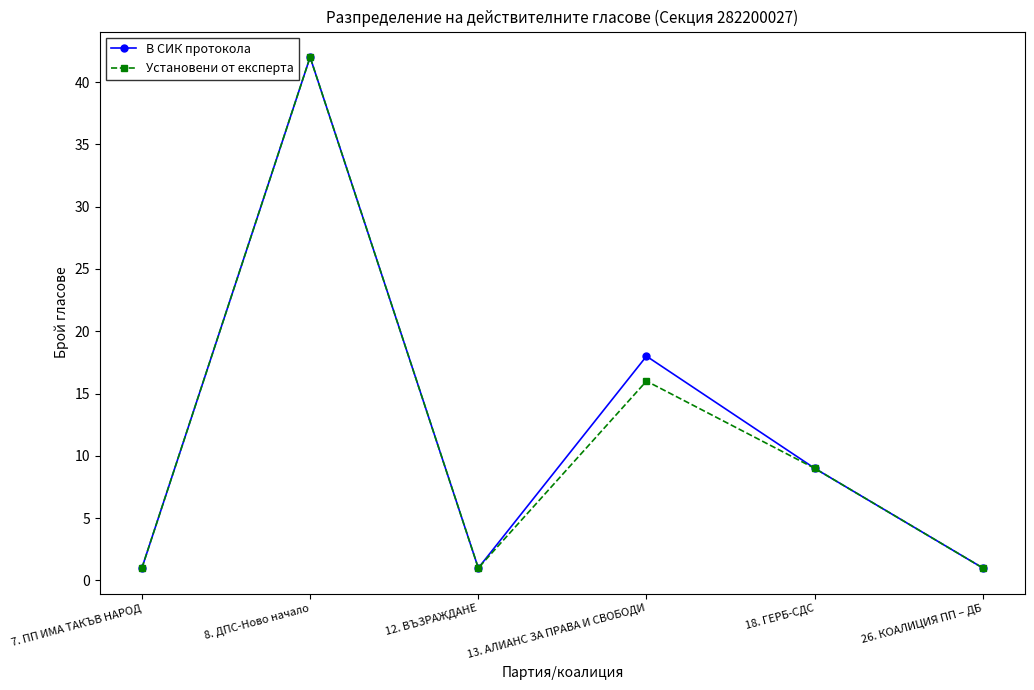

In Установени от експерта, how many points are higher than both neighbors (excluding endpoints)?

2